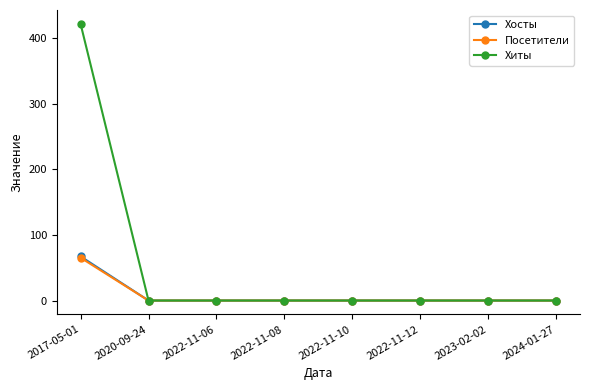

Is it true that Хосты equals 1 at 2022-11-12?

True